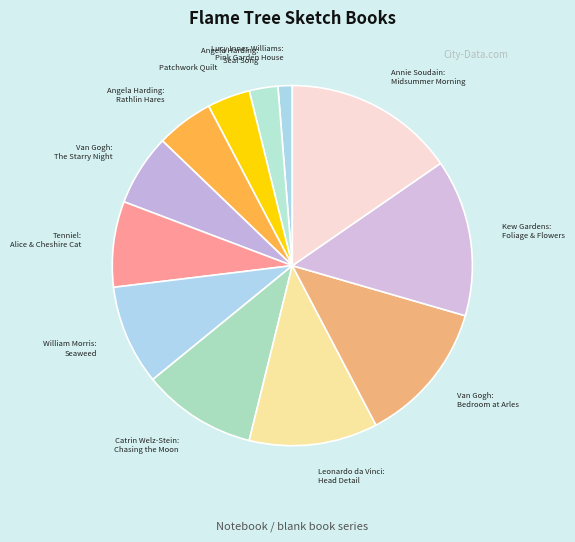

What is the smallest slice in the pie chart?

Lucy Innes Williams: Pink Garden House